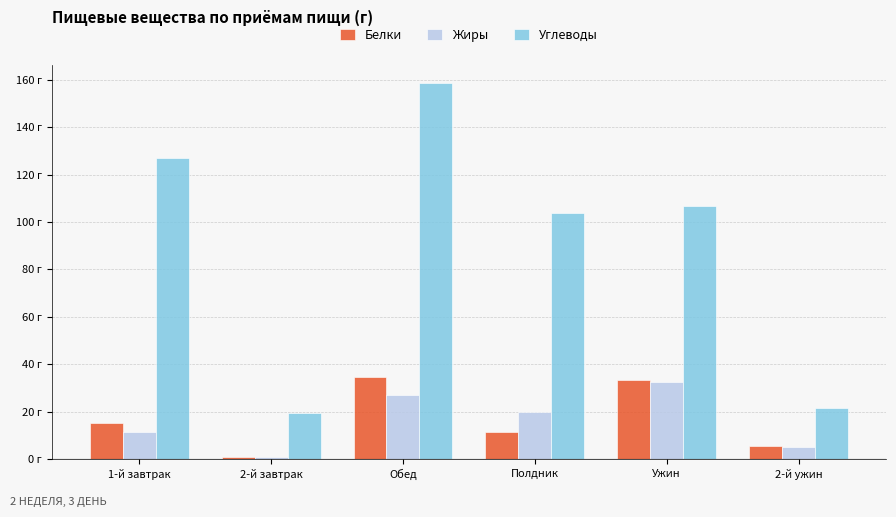

What is the total value across all series at Полдник?

134.7